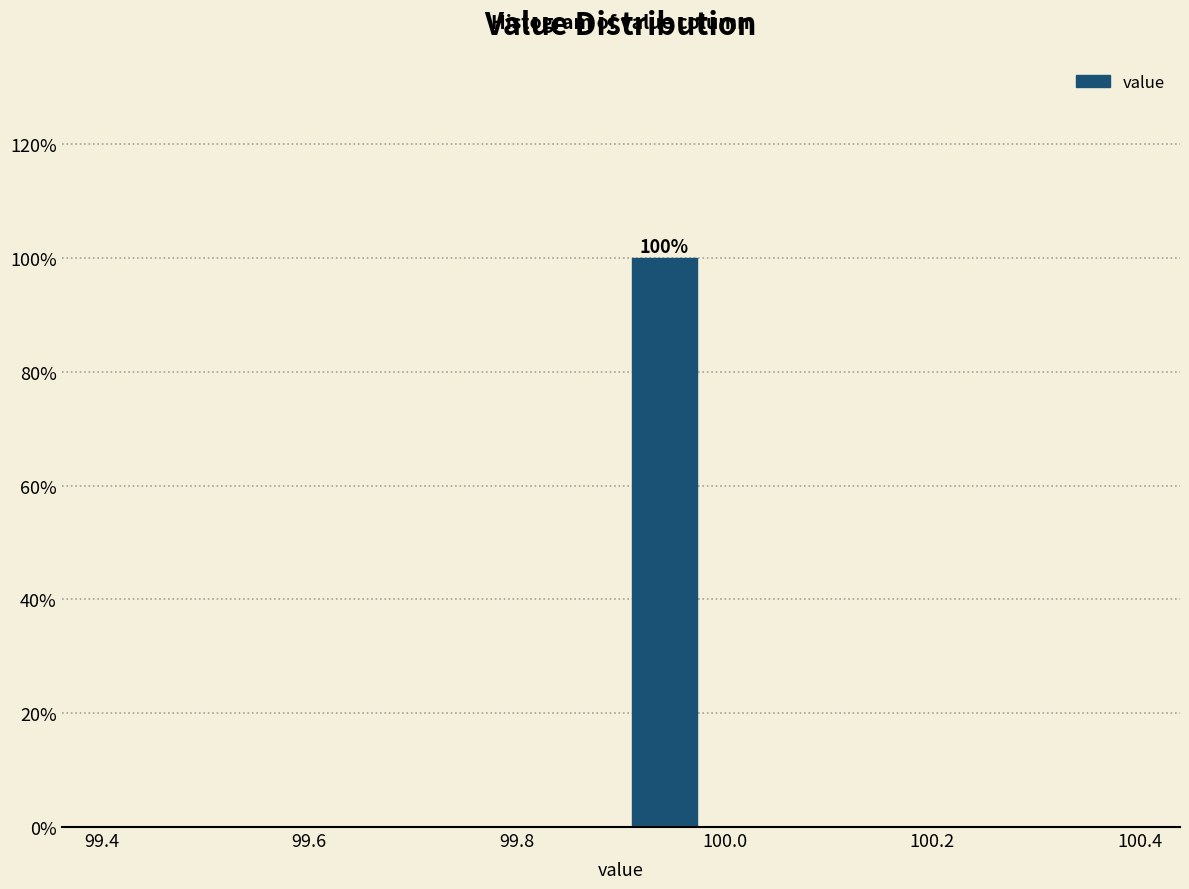

Over which range of the x-axis is the bar tallest?

99.90 to 99.98